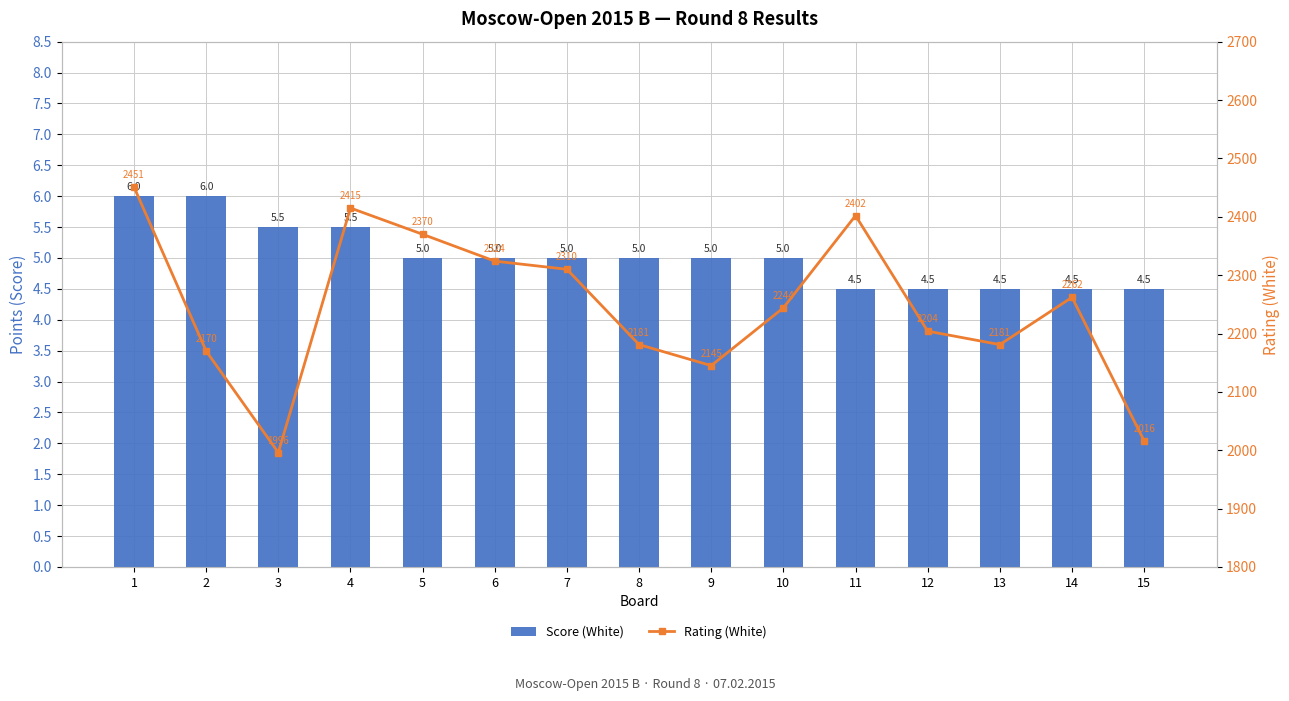

How many data points in Score (White) are less than 5?

5